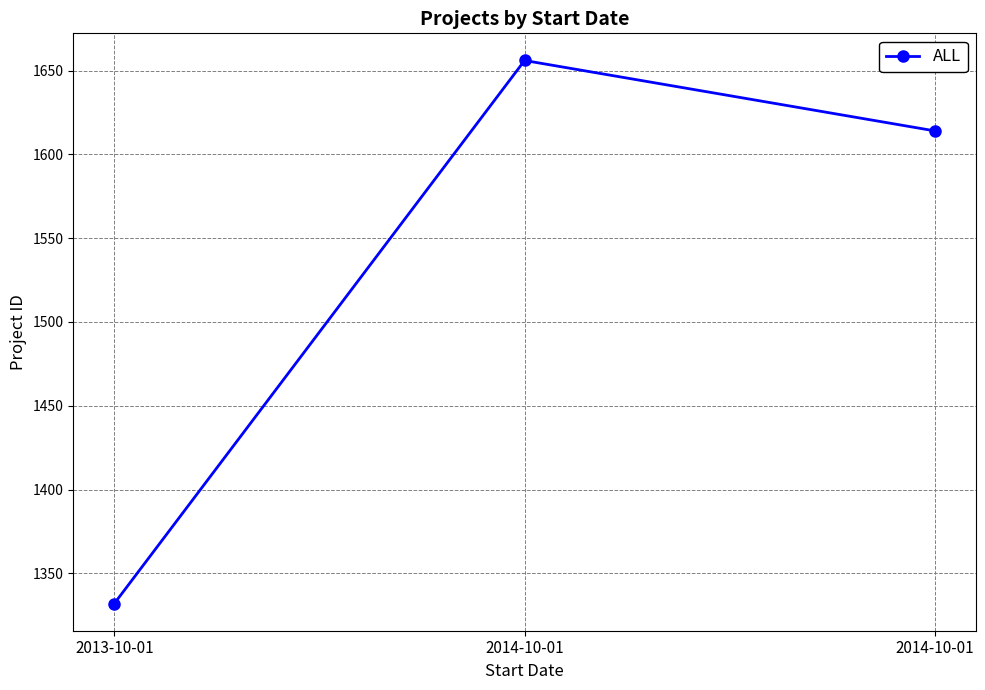

Which has a higher value, 2013-10-01 or 2014-10-01?

2014-10-01